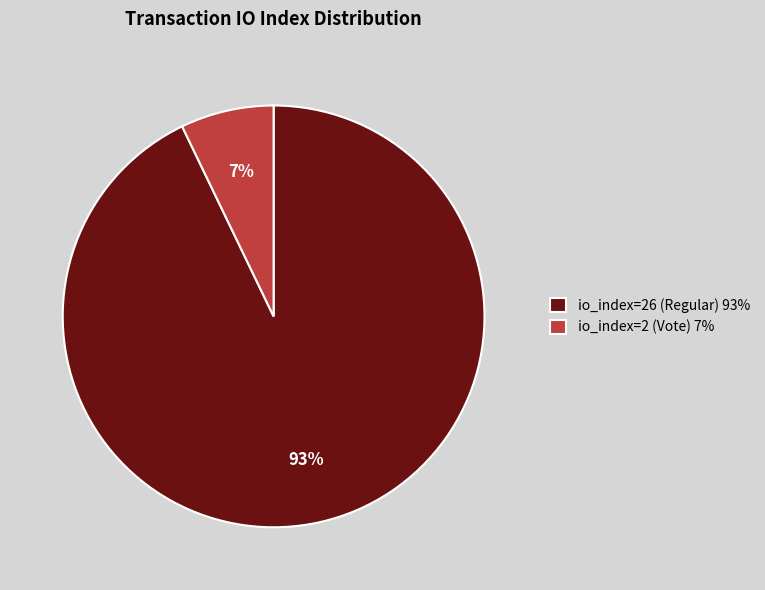

Which has a higher value, io_index=26 (Regular) or io_index=2 (Vote)?

io_index=26 (Regular)